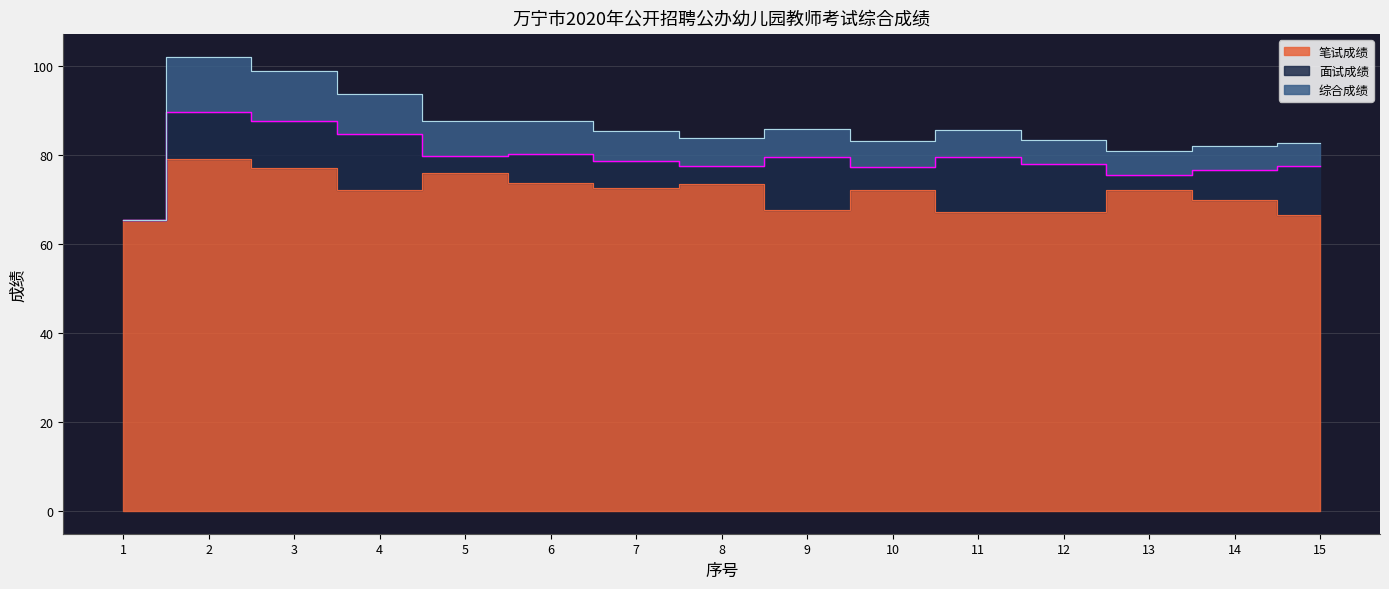

What is the average value of the 综合成绩 series?

85.9